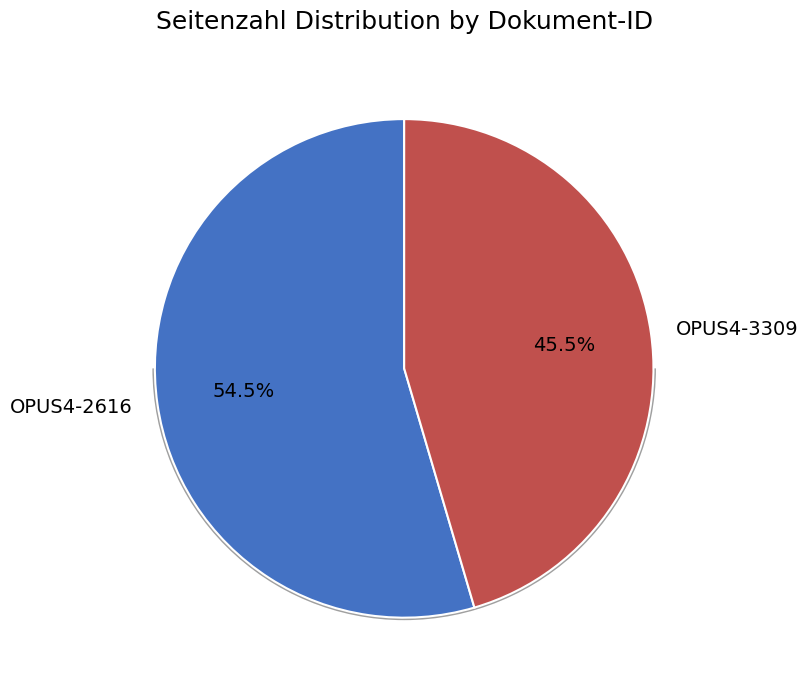

To the nearest percent, what is the average slice percentage?

50%